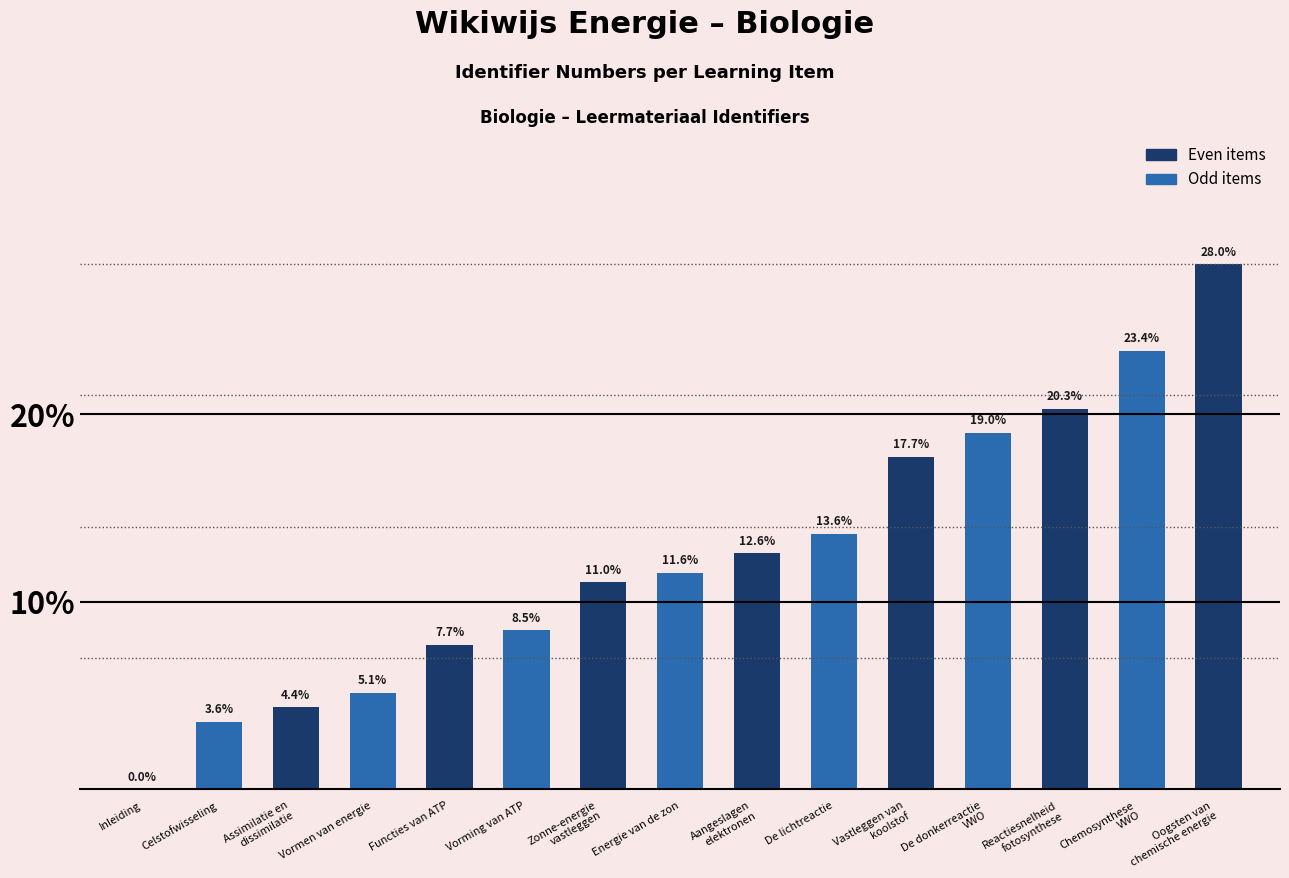

Which has a higher value, Vastleggen van
koolstof or De lichtreactie?

Vastleggen van
koolstof